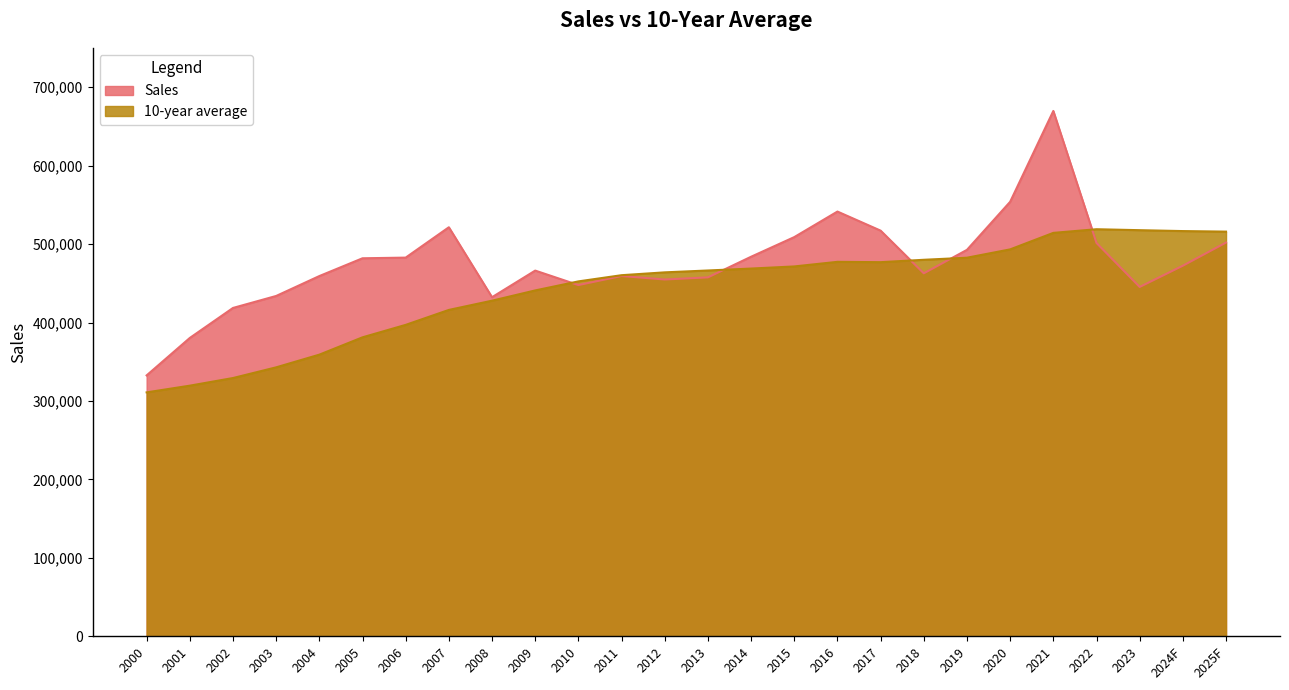

At which category does 10-year average reach its first local valley?

2017